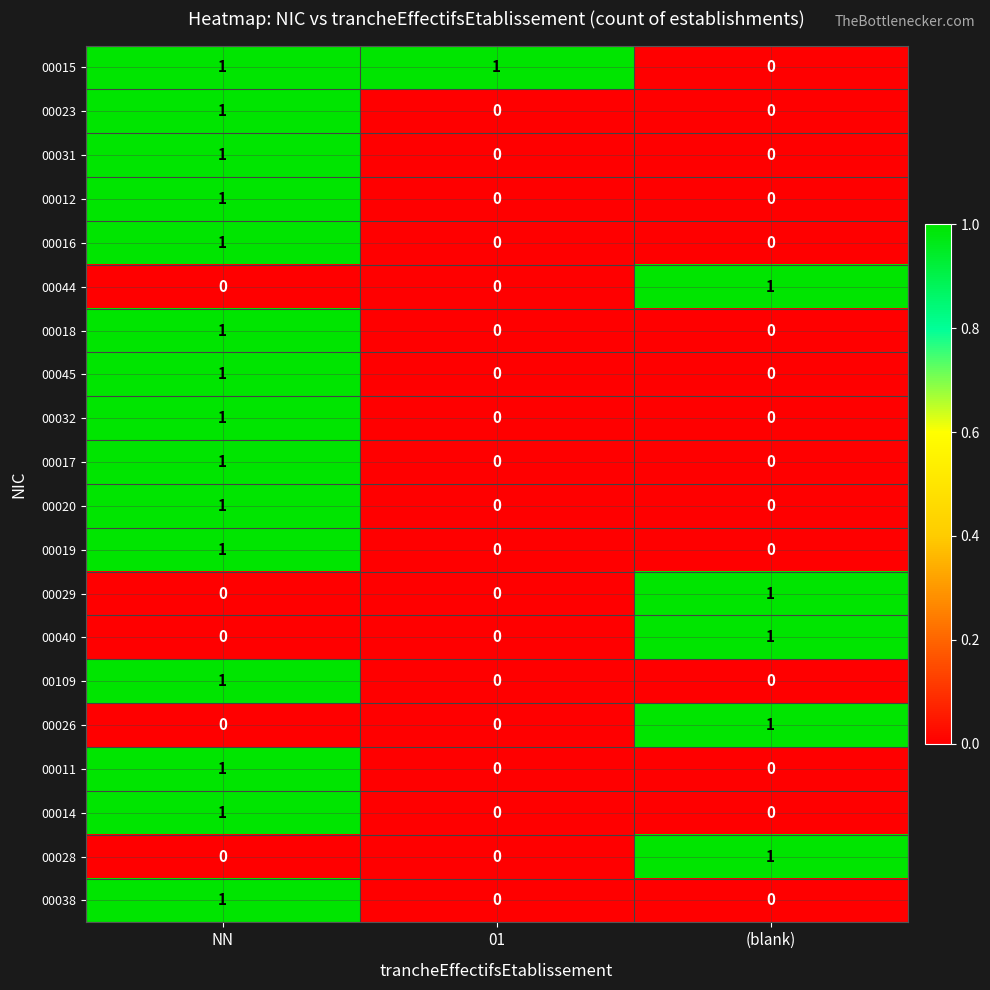

Is it true that 00012 equals 0 at (blank)?

True